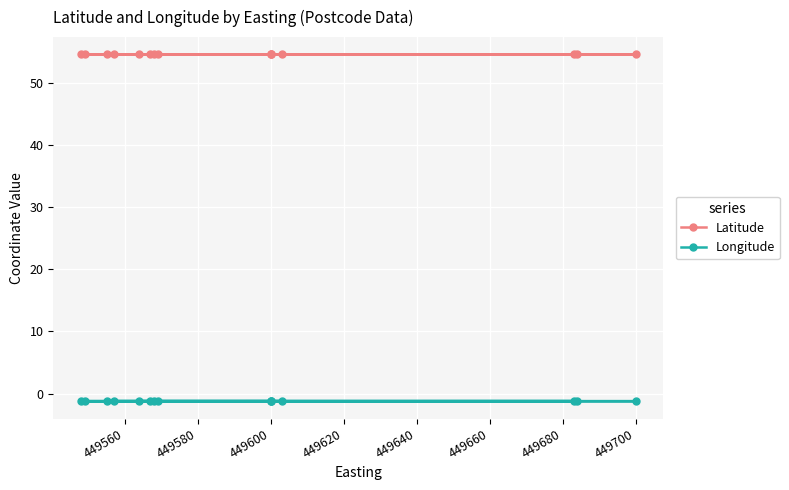

Is the value of Longitude at 449620 greater than the value of Latitude at 449720?

No